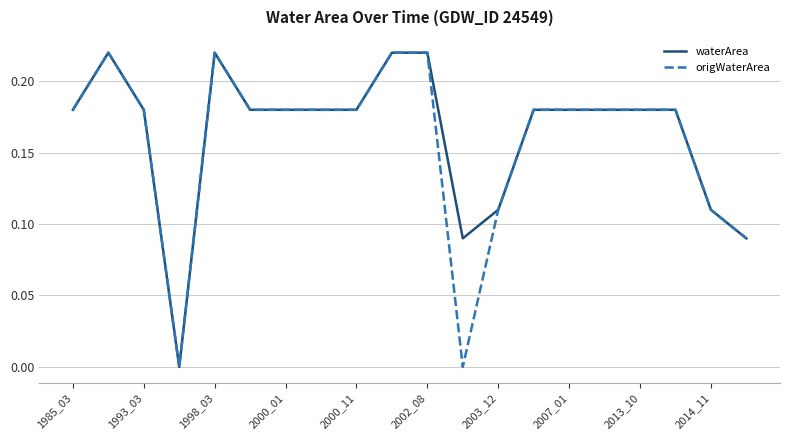

How many lines are shown in the chart?

2